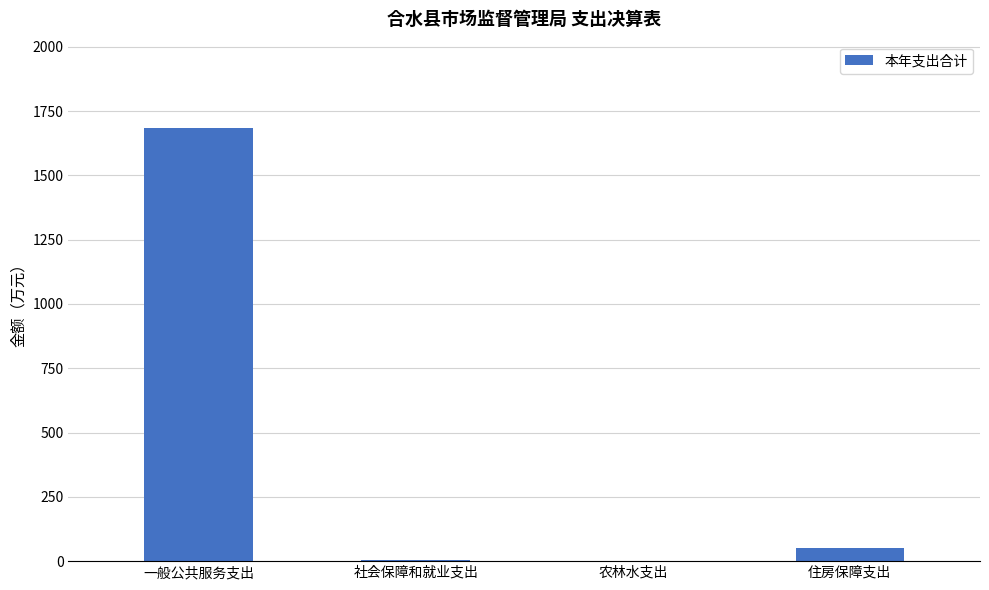

Are the bars horizontal?

No